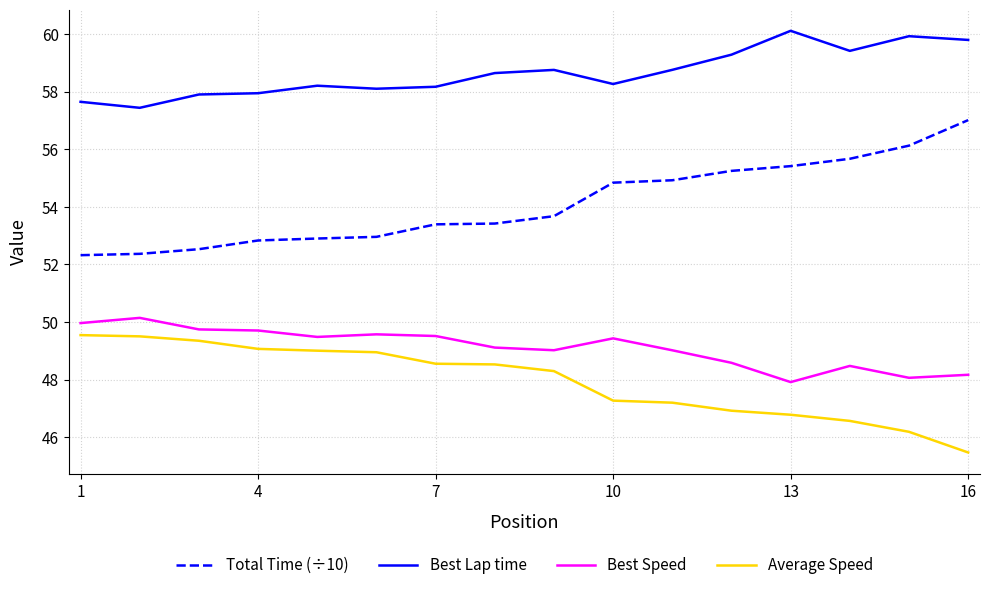

Which series has the largest total across all categories?

Best Lap time